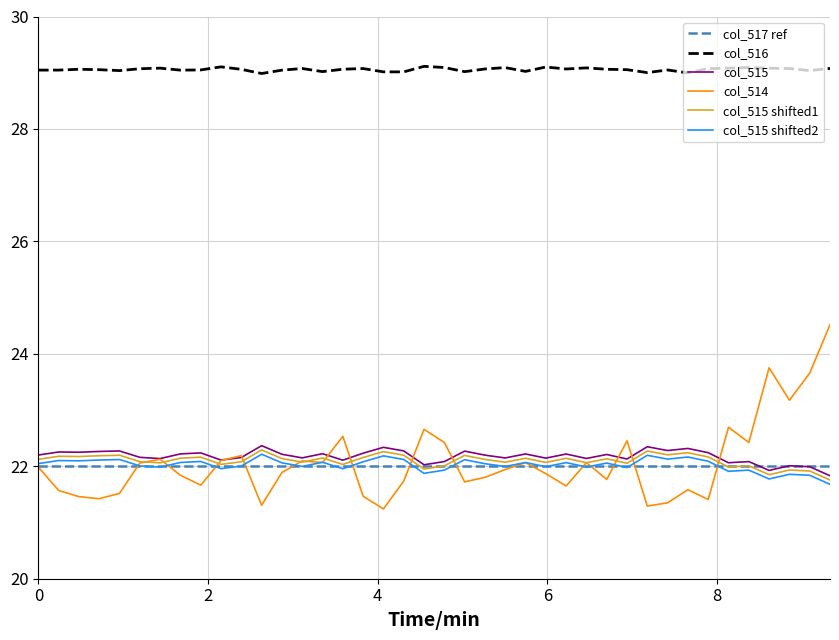

Which series has the largest range (max minus min)?

col_514